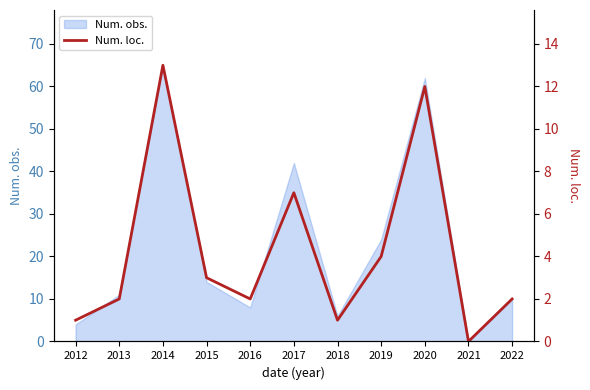

List the labels in order of value, smallest first.

2021, 2012, 2018, 2013, 2016, 2022, 2015, 2019, 2017, 2020, 2014